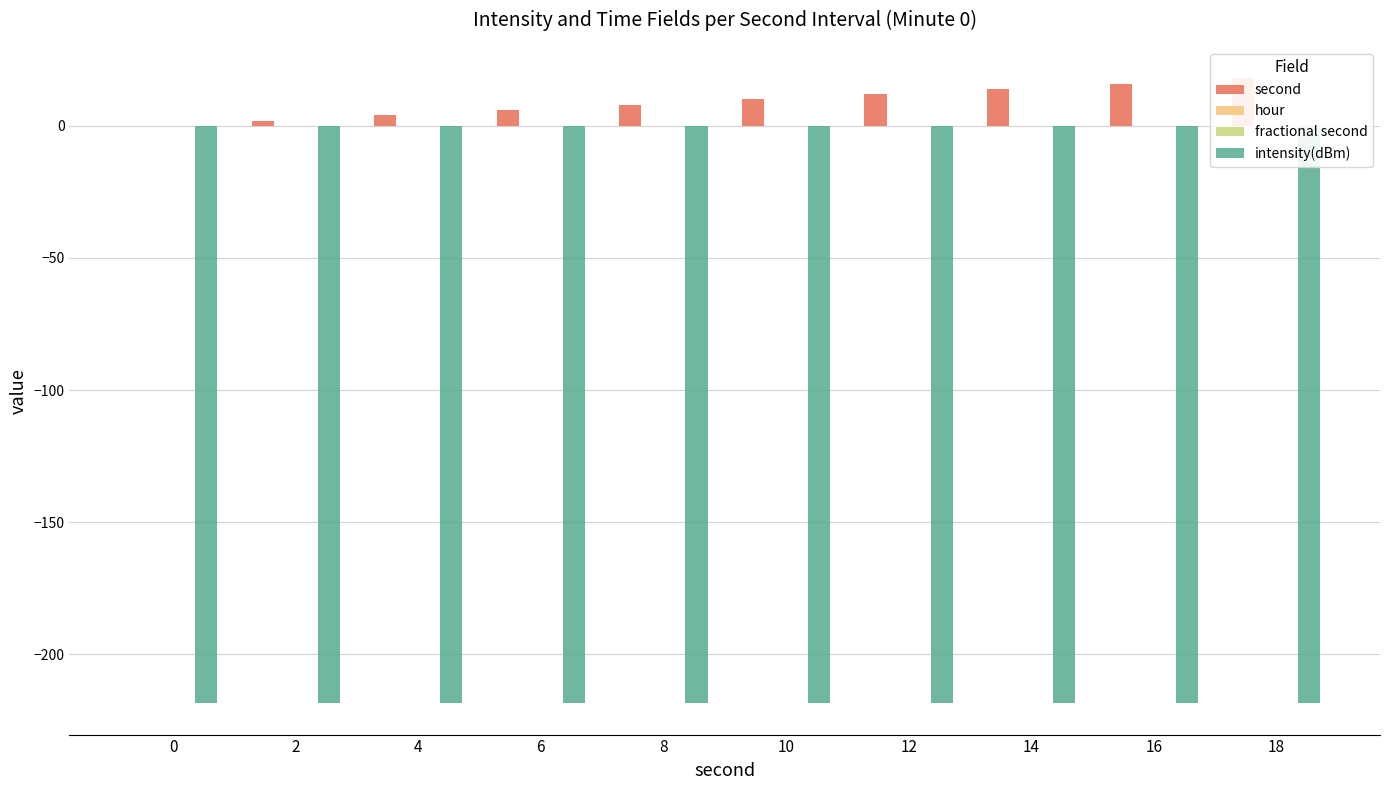

How many bars are there in total?

40